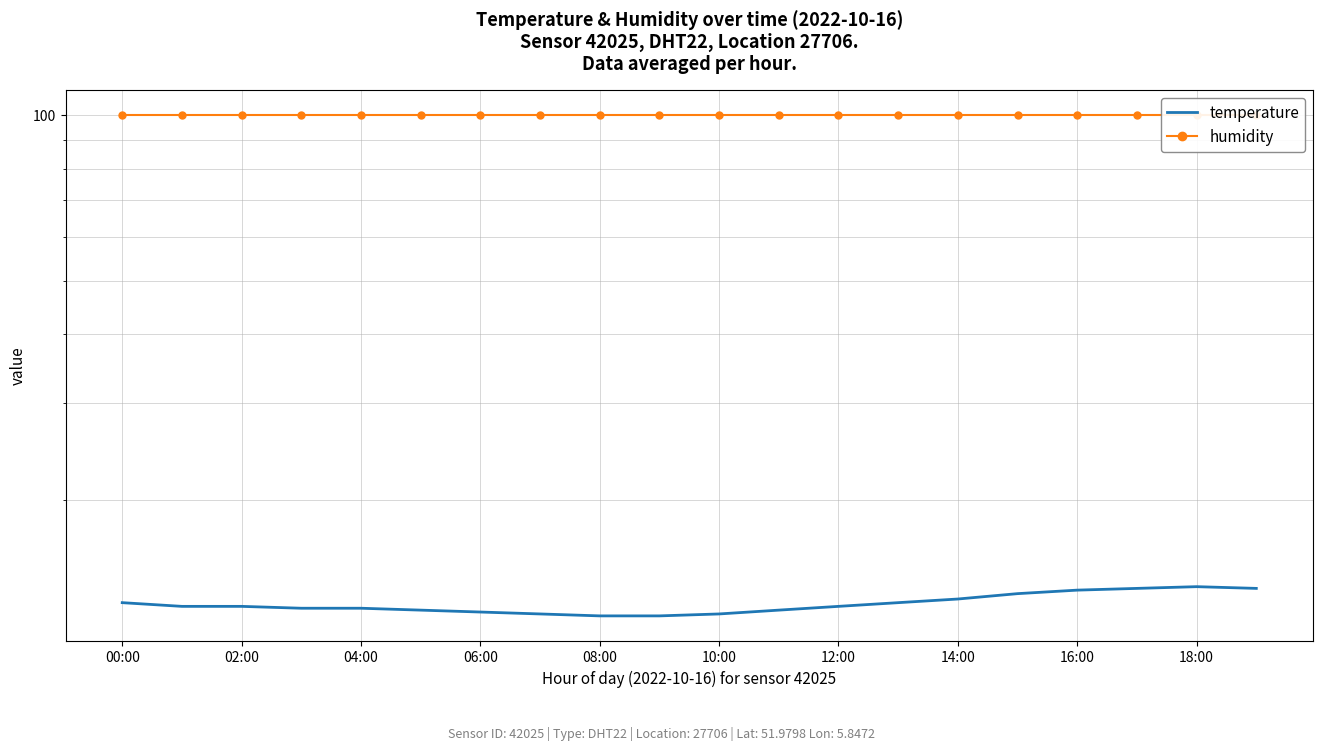

True or false: humidity and temperature cross at least once.

False